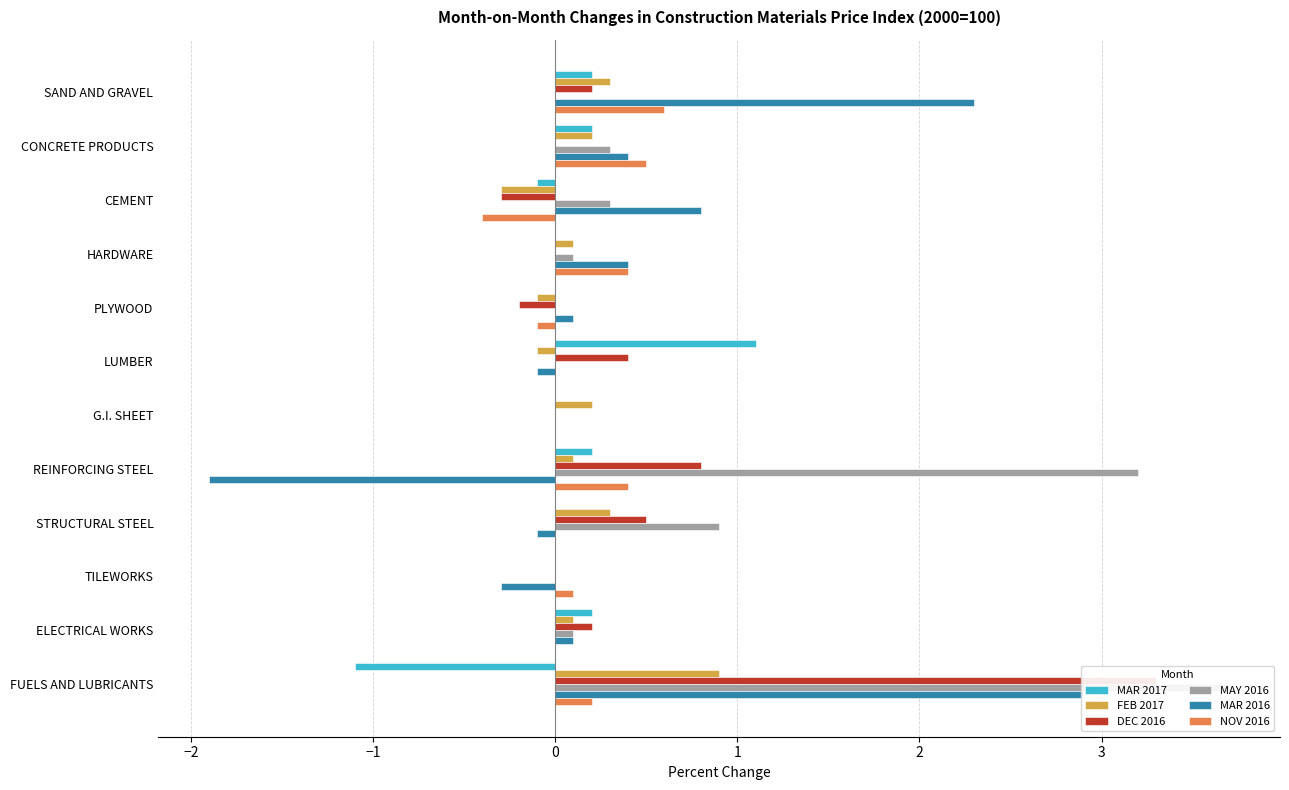

What is the difference between the DEC 2016 values at CEMENT and G.I. SHEET?

0.3